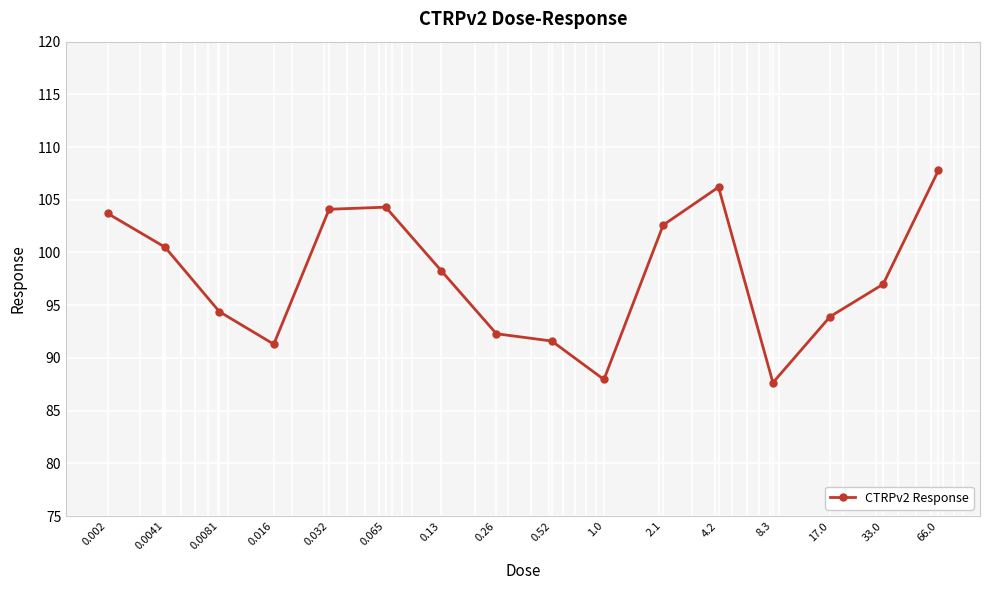

Reading left to right, list all the values displayed in this chart.

103.7	100.5	94.4	91.3	104.1	104.3	98.3	92.3	91.6	88.0	102.6	106.2	87.7	93.9	97.0	107.8